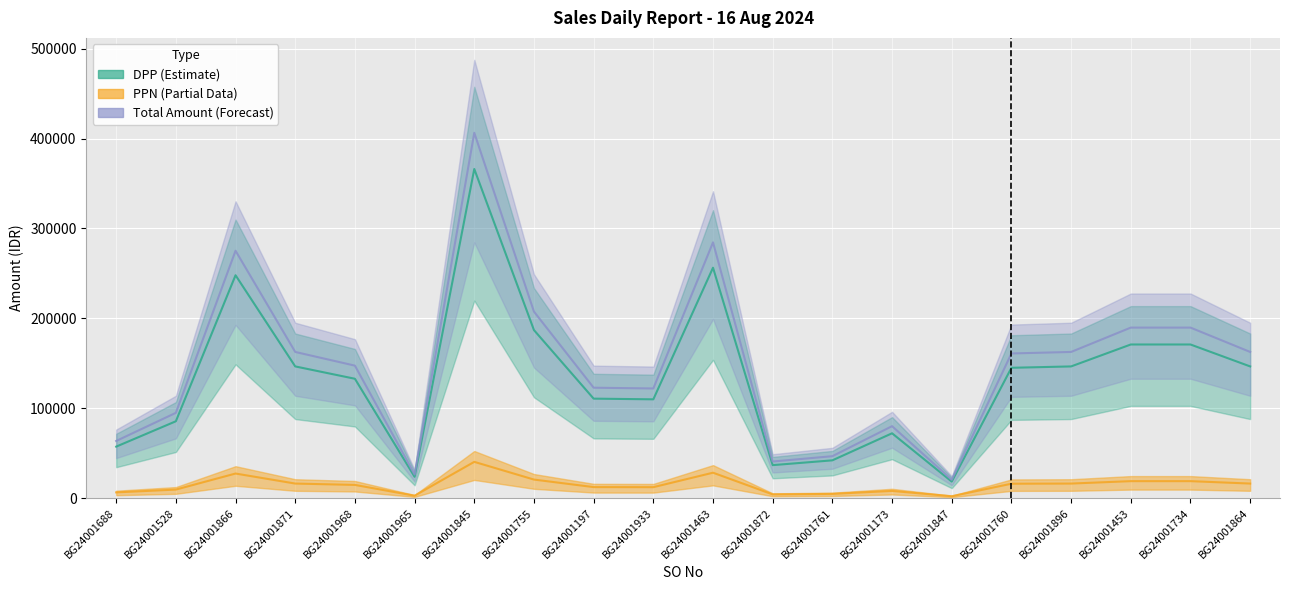

Is the value of Total Amount (Forecast) at BG24001173 greater than the value of DPP (Estimate) at BG24001453?

No